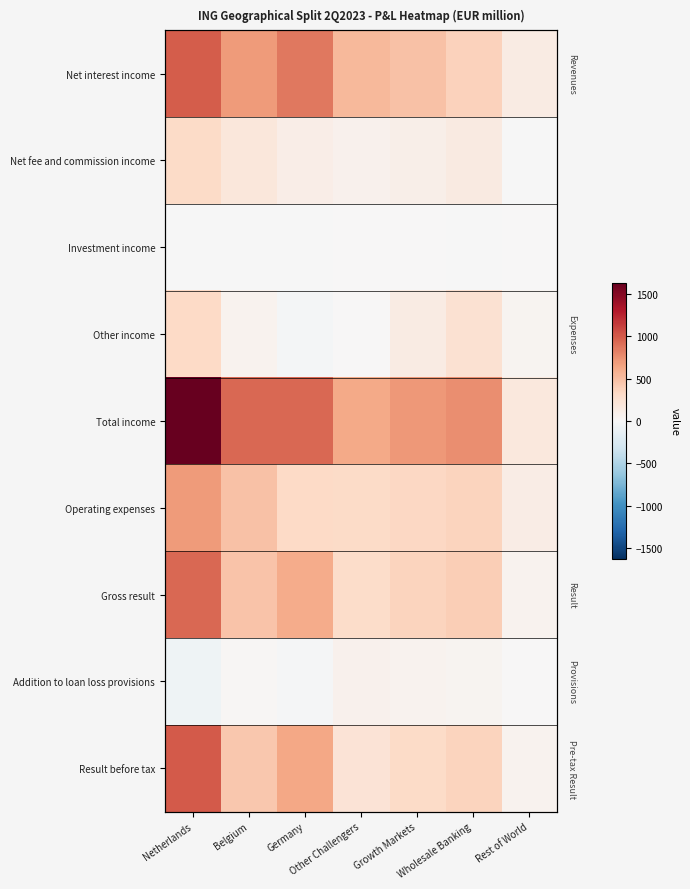

At which label does Net fee and commission income first exceed 102?

Netherlands